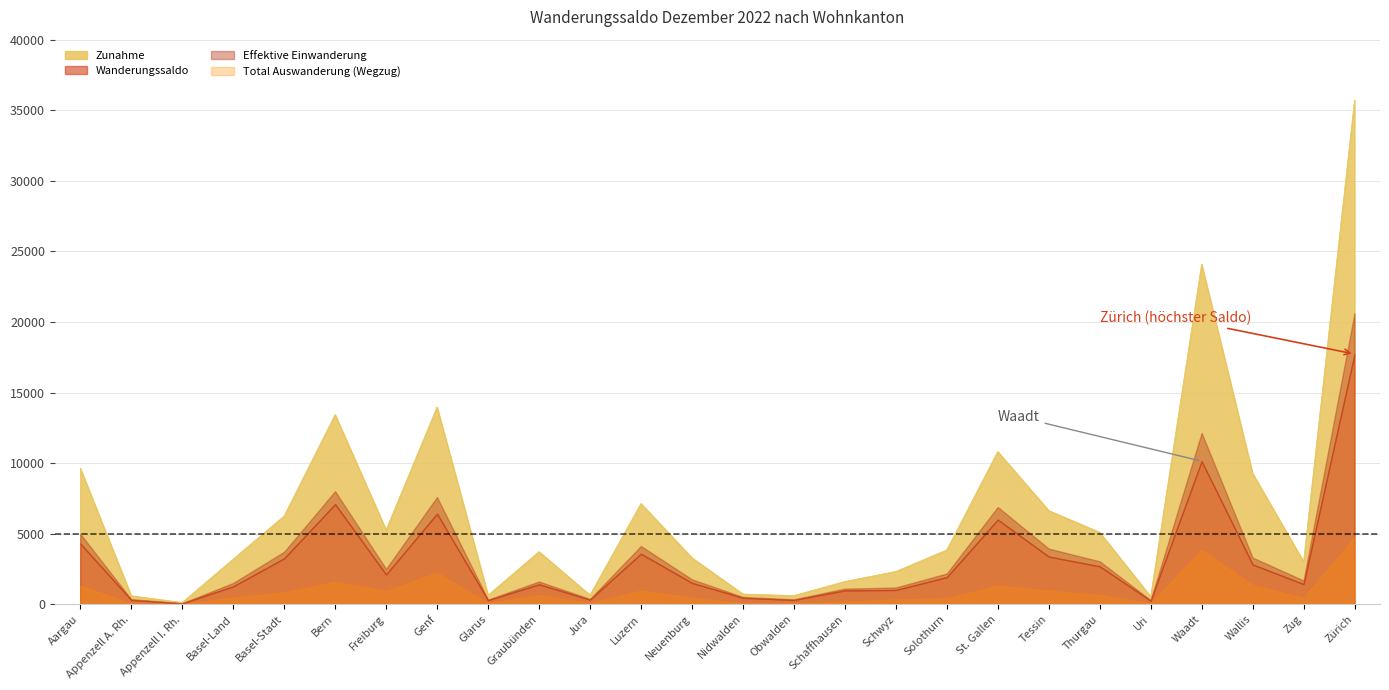

At how many categories does at least one series exceed 14110?

2